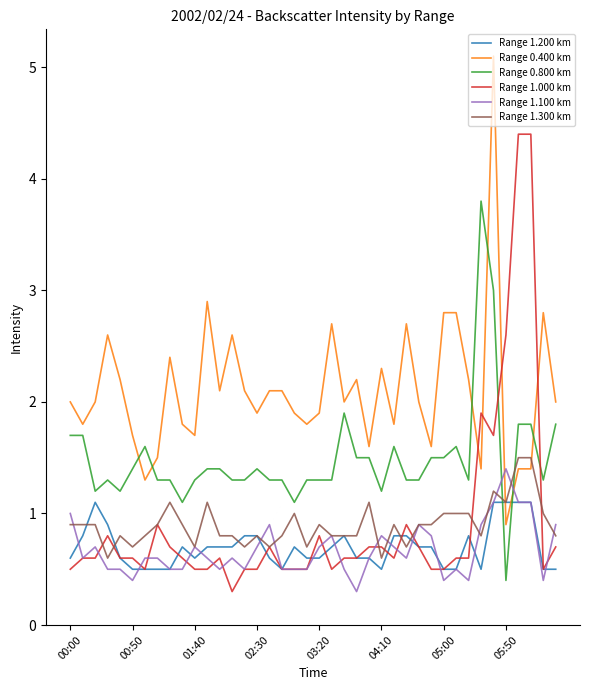

What is the lowest value of the Range 1.300 km series?

0.6